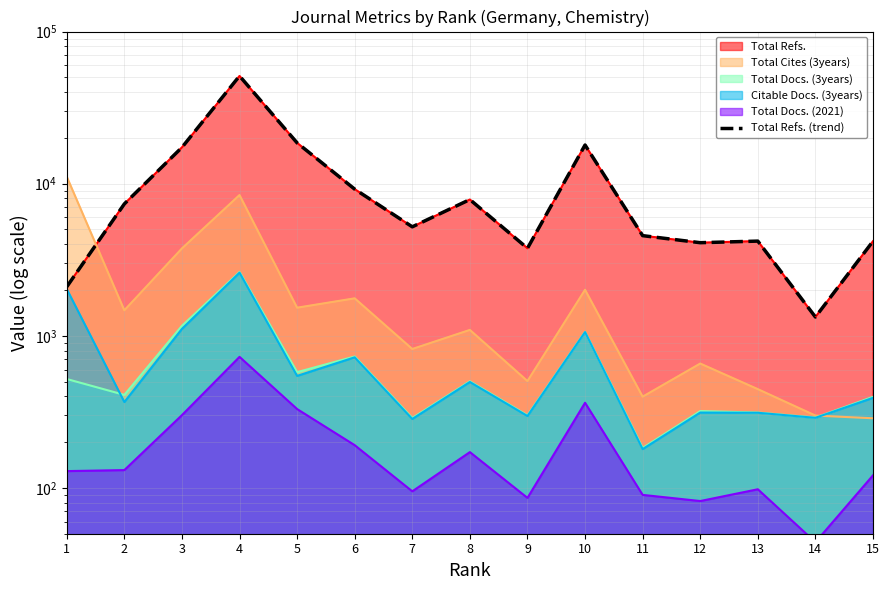

What is the value of the 5th point from the left?

18545